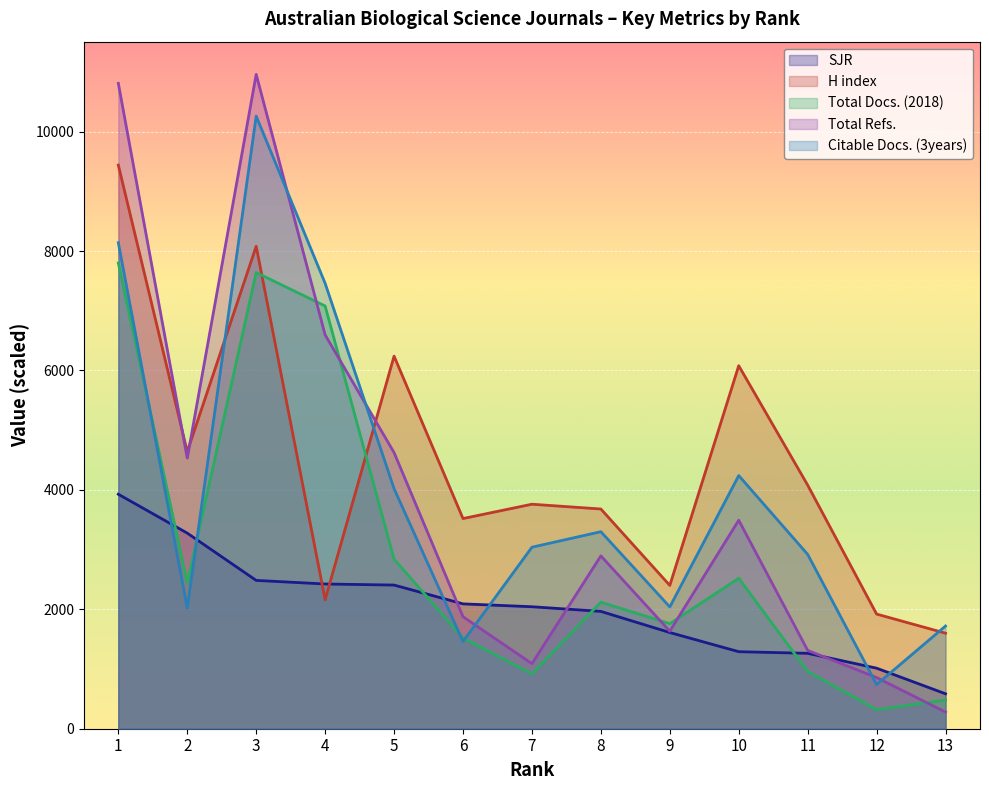

What are all the series names shown in the legend?

SJR, H index, Total Docs. (2018), Total Refs., Citable Docs. (3years)